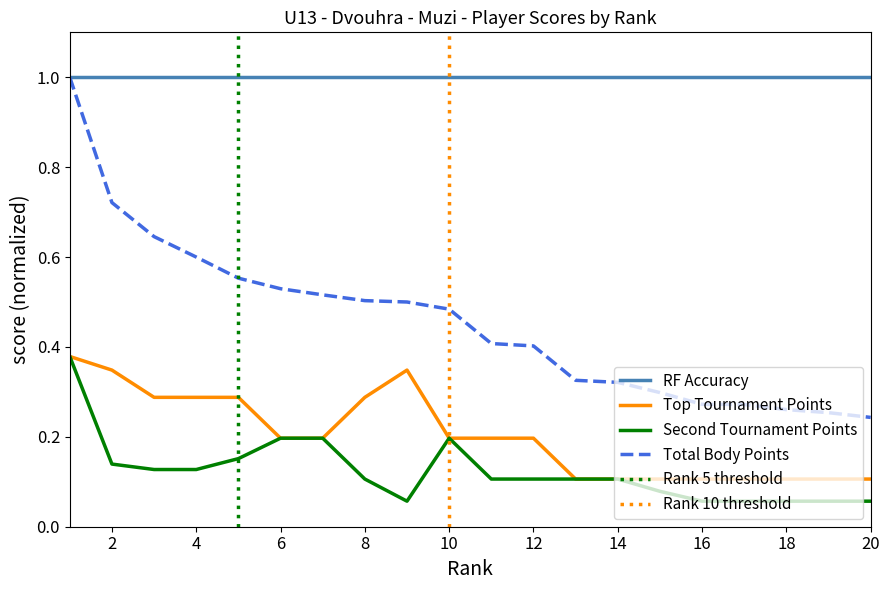

What is the highest value of the RF Accuracy series?

1.0